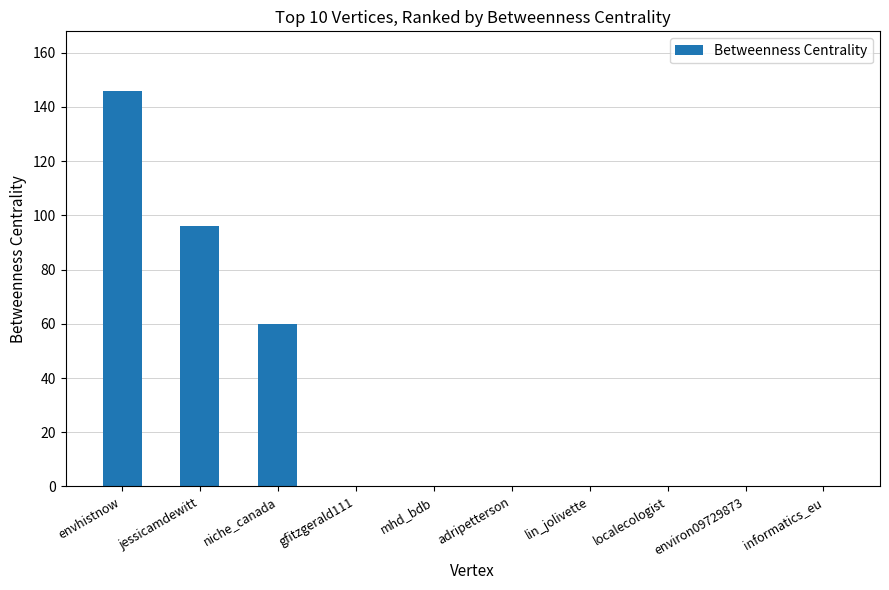

What is the change in value from niche_canada to environ09729873?

-60